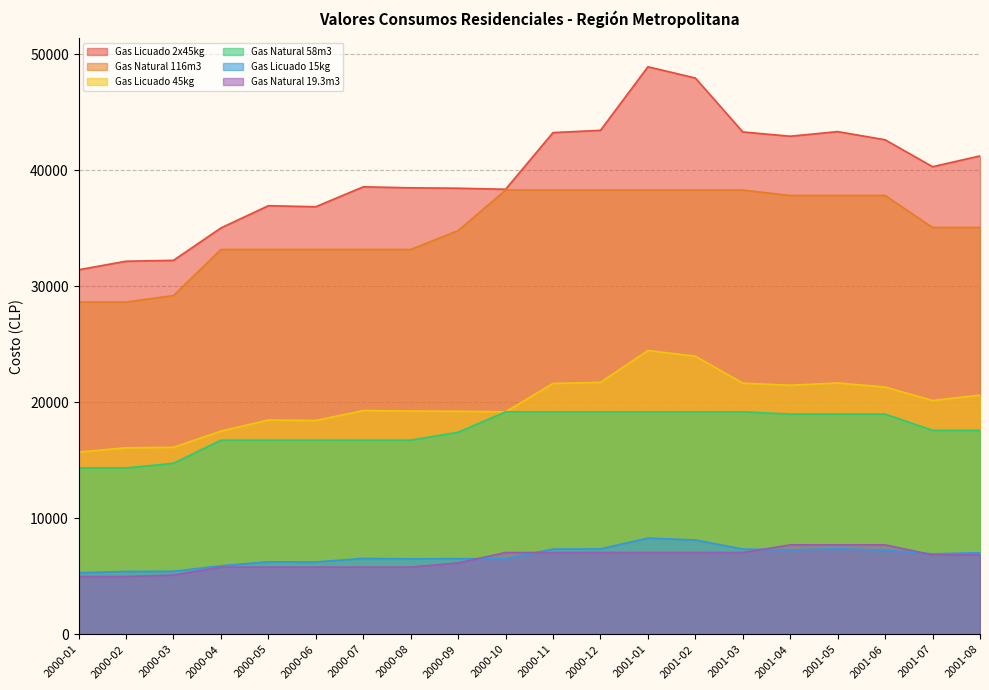

Rank the series at 2001-06 from highest to lowest value.

Gas Licuado 2x45kg, Gas Natural 116m3, Gas Licuado 45kg, Gas Natural 58m3, Gas Natural 19.3m3, Gas Licuado 15kg